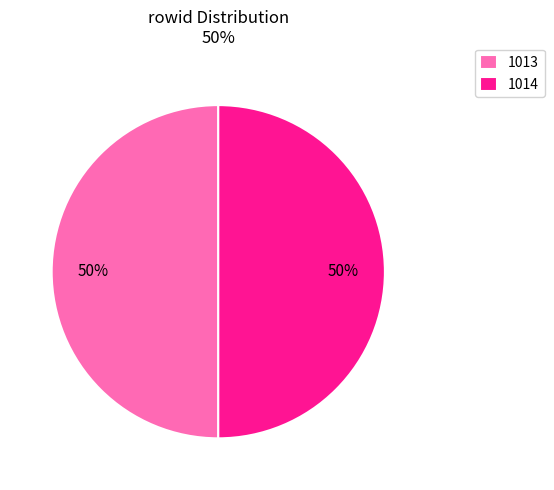

Approximately how many times larger is the value at 1014 compared to 1013?

1.0